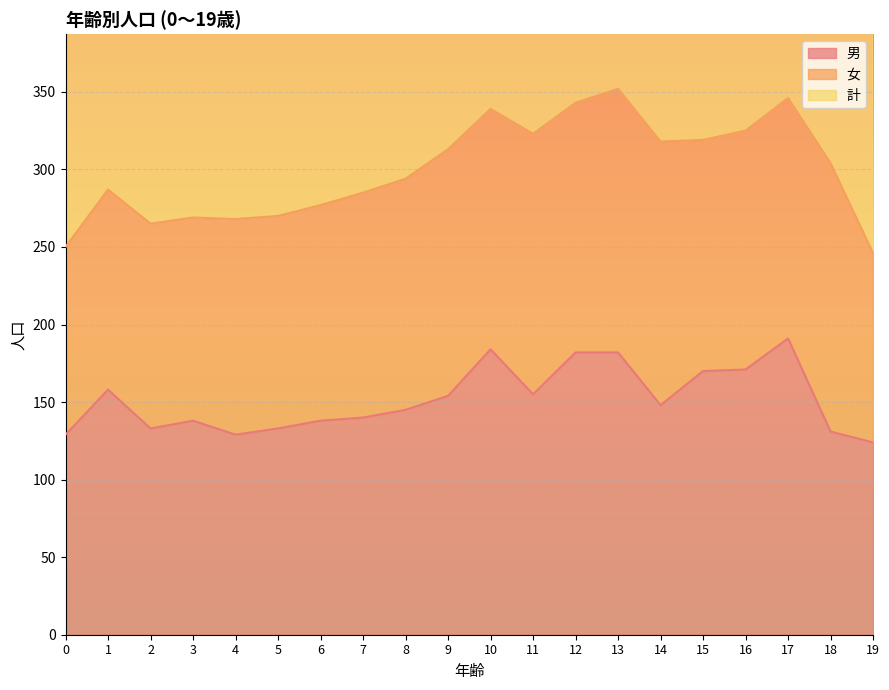

What is the difference between the highest and lowest values at 12?

161